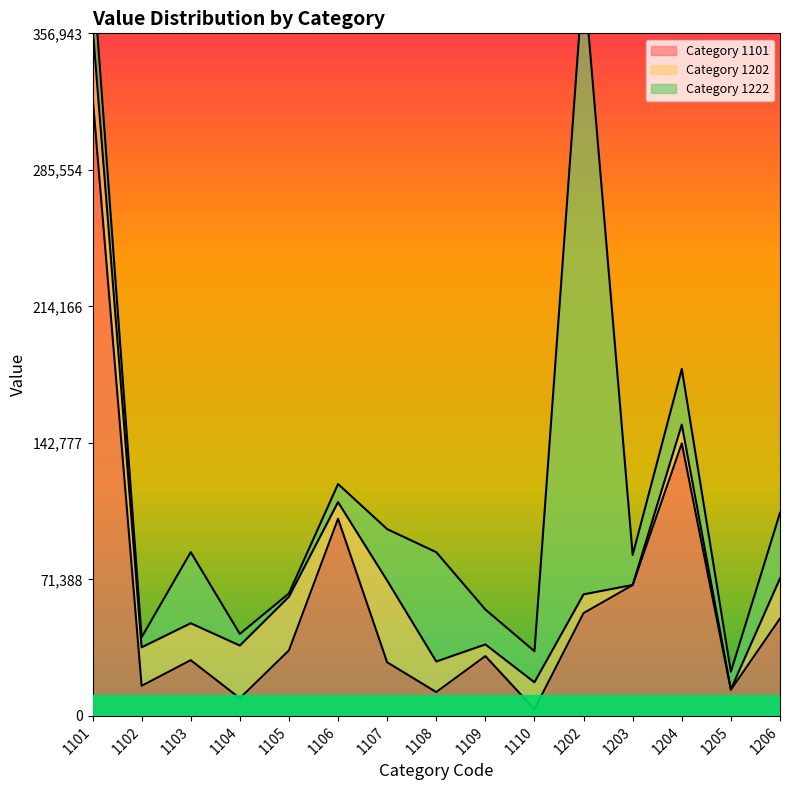

The value of Category 1101 at 1109 is 31259. True or false?

True